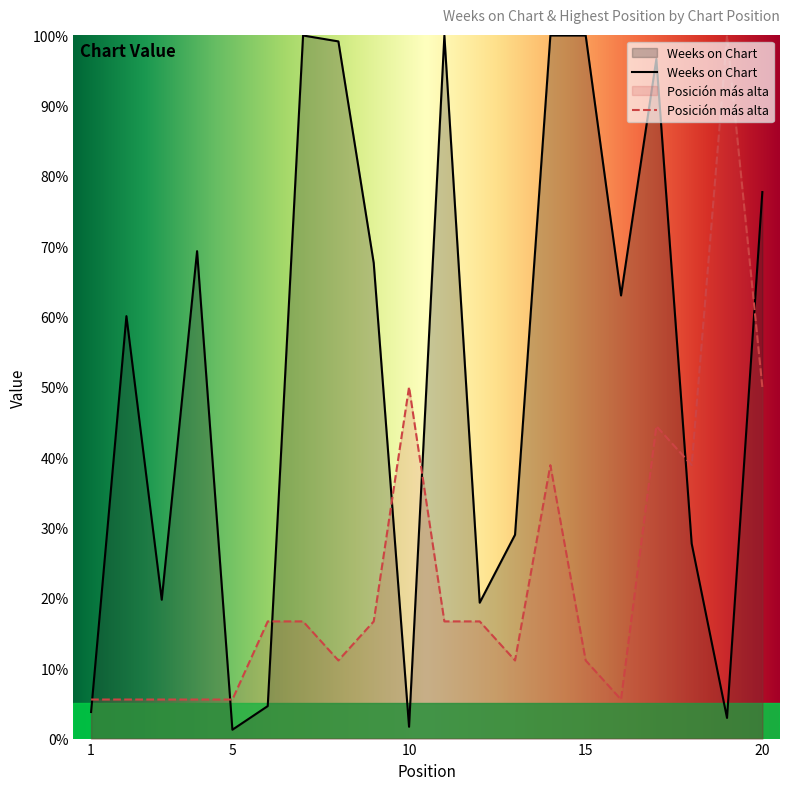

Where does the Weeks on Chart series first go above 63?

4